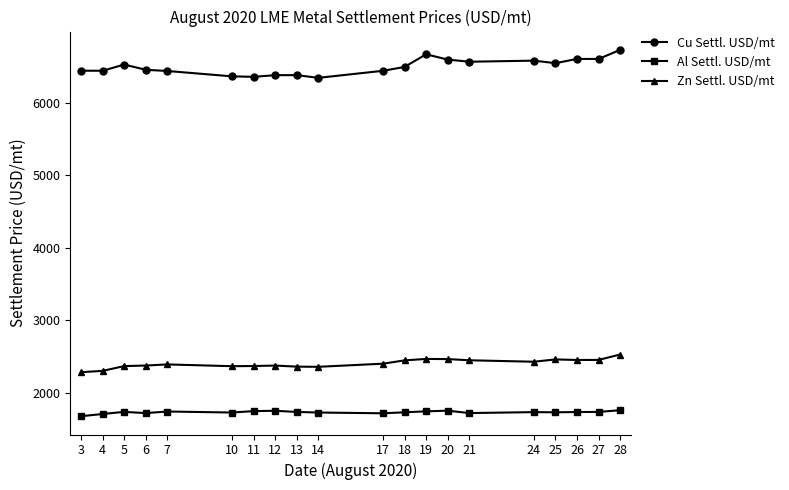

What are all the series names shown in the legend?

Cu Settl. USD/mt, Al Settl. USD/mt, Zn Settl. USD/mt